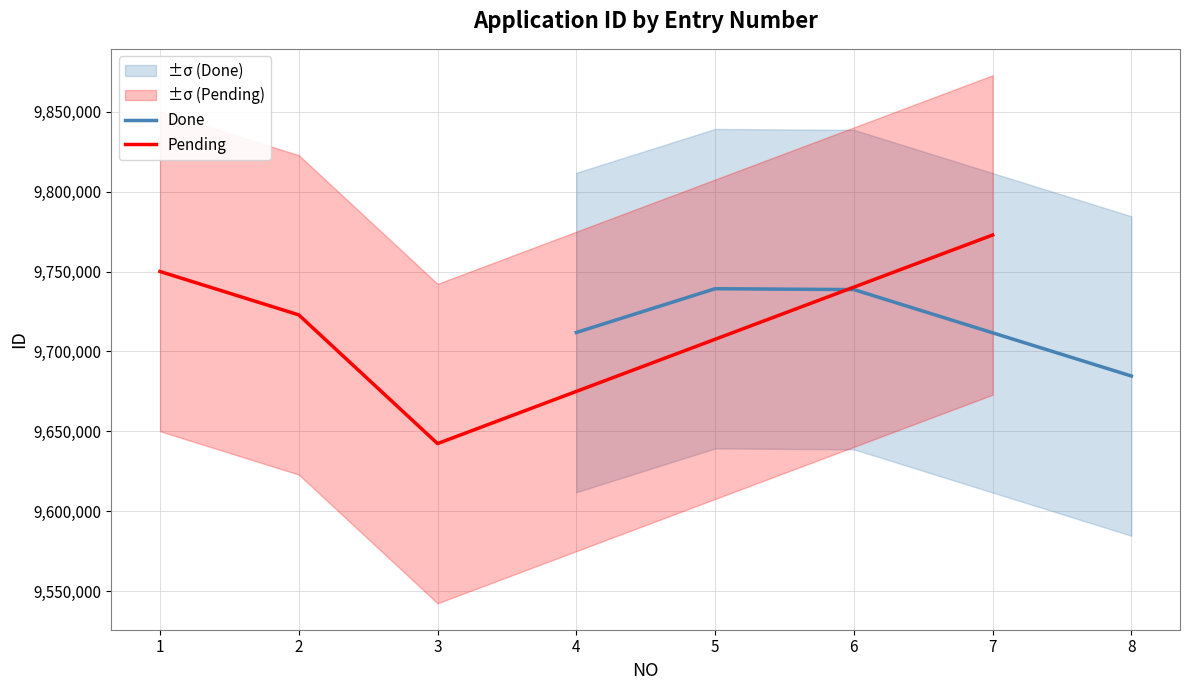

How many interior local peaks does the Done series have?

1